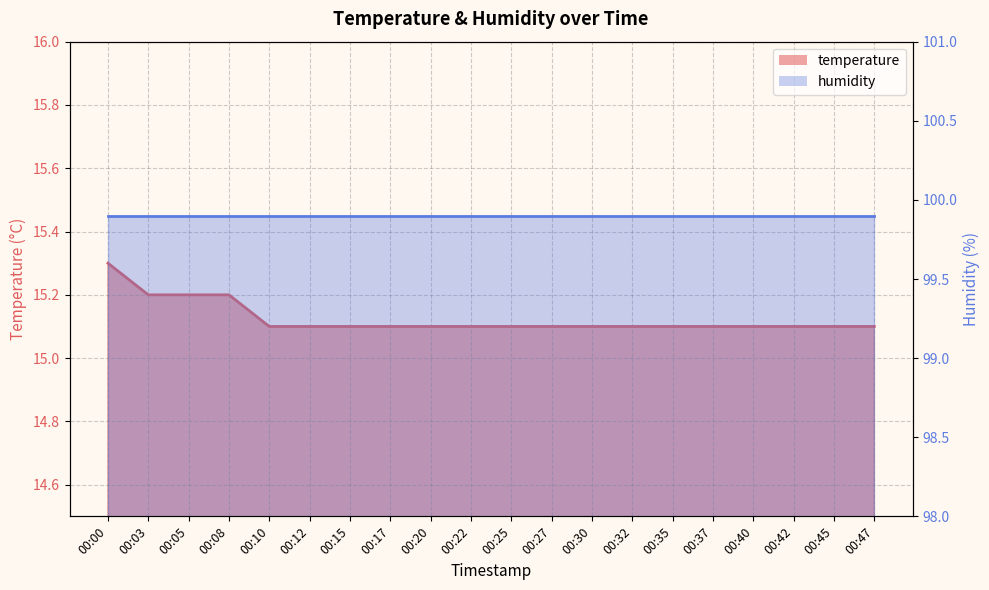

Reading left to right, extract all data points from this chart.

00:00=15.3	00:03=15.2	00:05=15.2	00:08=15.2	00:10=15.1	00:12=15.1	00:15=15.1	00:17=15.1	00:20=15.1	00:22=15.1	00:25=15.1	00:27=15.1	00:30=15.1	00:32=15.1	00:35=15.1	00:37=15.1	00:40=15.1	00:42=15.1	00:45=15.1	00:47=15.1